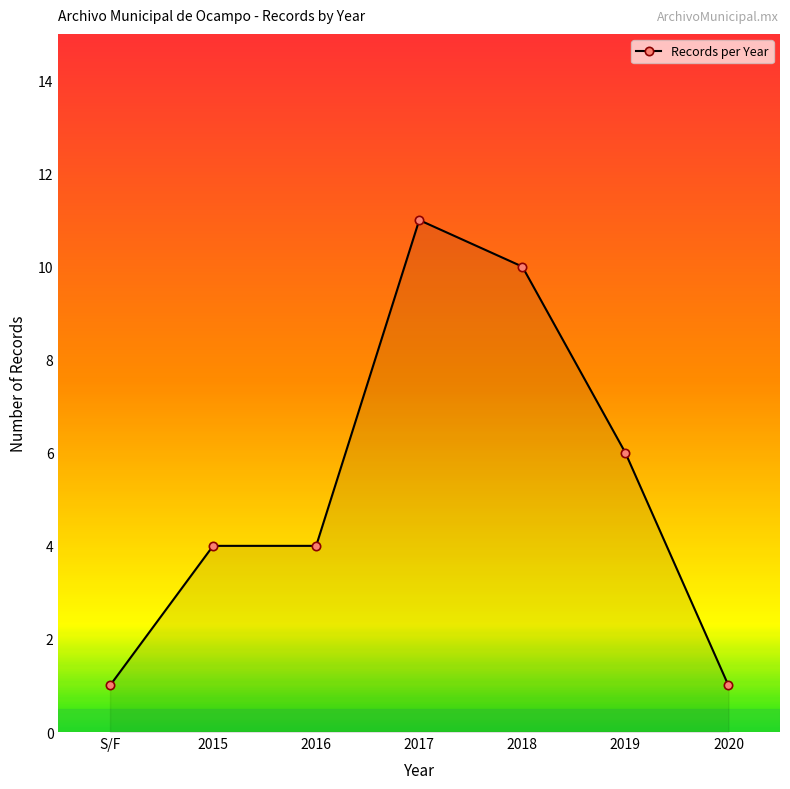

At which category does the chart reach its peak across all series?

2017